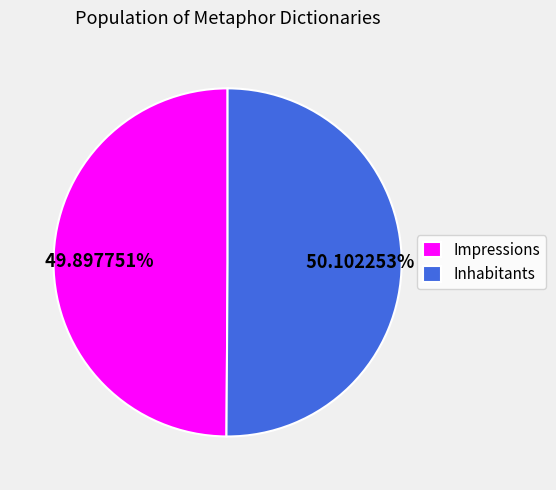

What is the total percentage of Impressions and Inhabitants?

100.0%